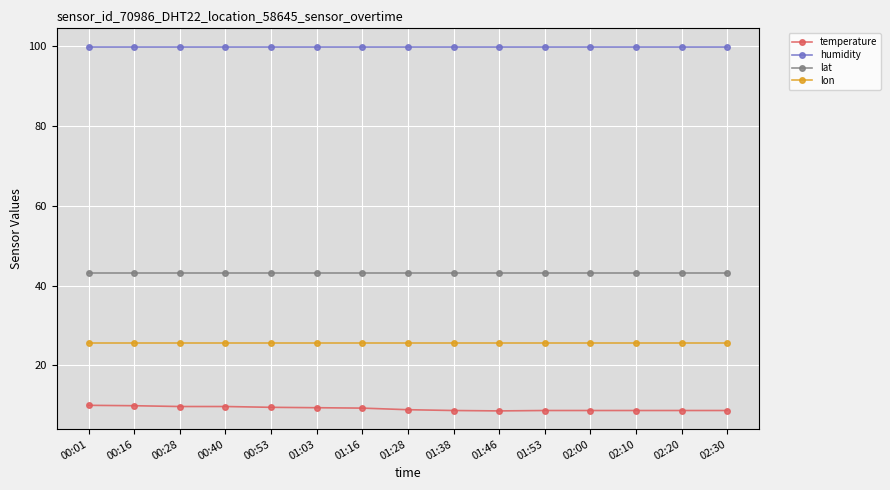

Does the chart have visible grid lines?

Yes